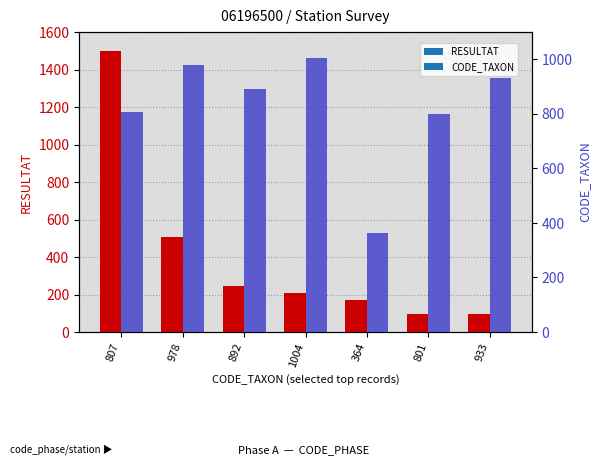

What is the minimum value for RESULTAT?

96